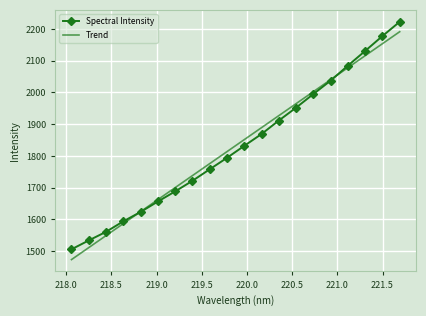

What is the smallest value displayed?

1473.1